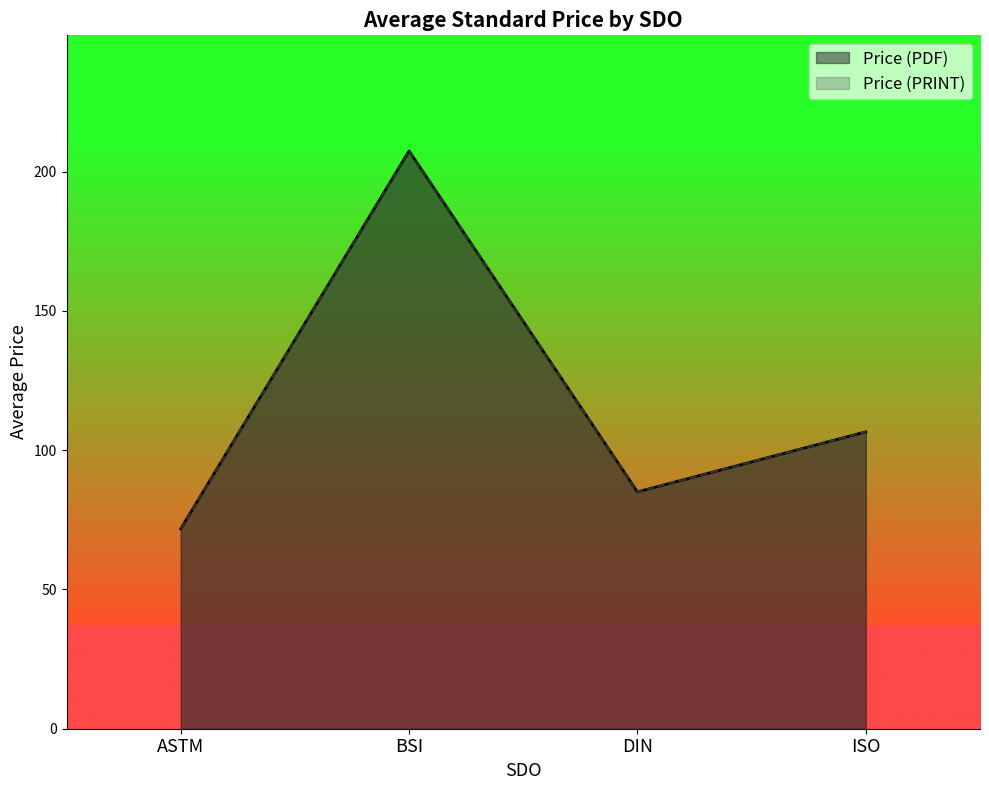

What is the average value of the Price (PRINT) series?

145.3